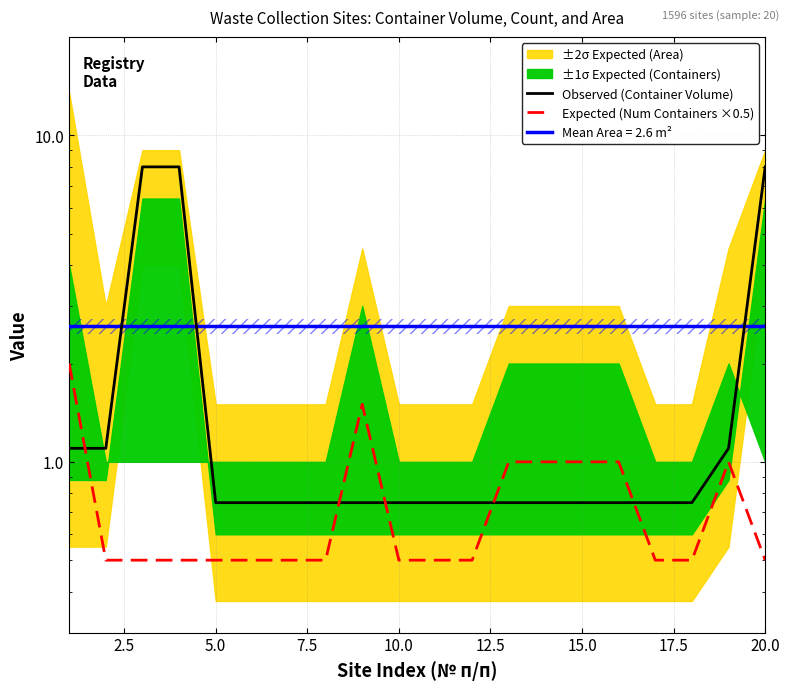

What is the label of the 6th point from the right?

15.0